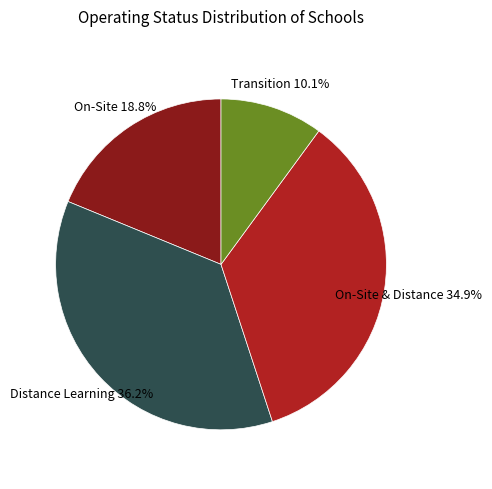

Is there any slice that represents more than half of the pie?

No